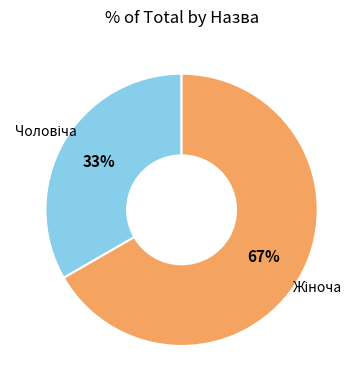

Is there a majority slice in this chart?

Yes